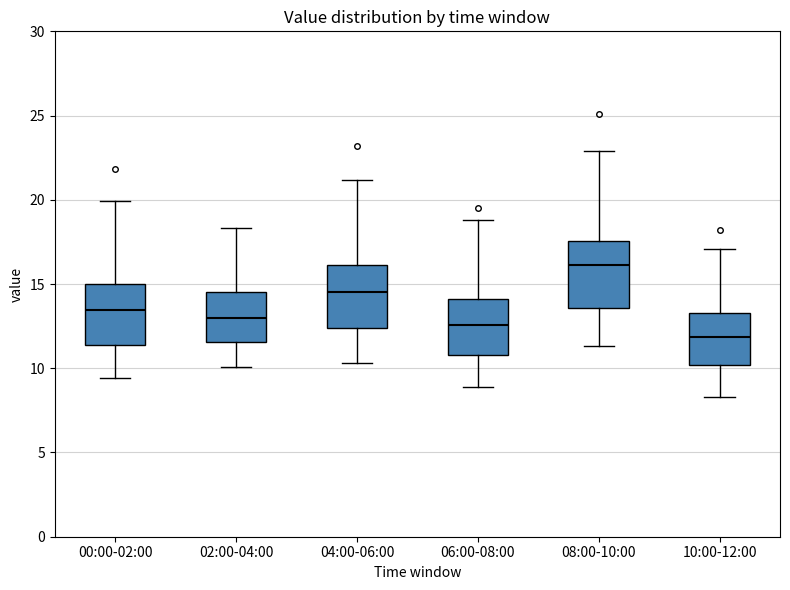

Reading left to right, read every box against the y-axis: the position of its median line, the range the box covers, and the ends of its whiskers. The values are not printed on the chart, so give them approximately, as read against the axis.

00:00-02:00: median 13.5, box 11.5 to 15.0, whiskers 9.5 to 20.0
02:00-04:00: median 13.0, box 11.5 to 14.5, whiskers 10.0 to 18.5
04:00-06:00: median 14.5, box 12.5 to 16.0, whiskers 10.5 to 21.0
06:00-08:00: median 12.5, box 11.0 to 14.0, whiskers 9.0 to 19.0
08:00-10:00: median 16.0, box 13.5 to 17.5, whiskers 11.5 to 23.0
10:00-12:00: median 12.0, box 10.0 to 13.5, whiskers 8.5 to 17.0